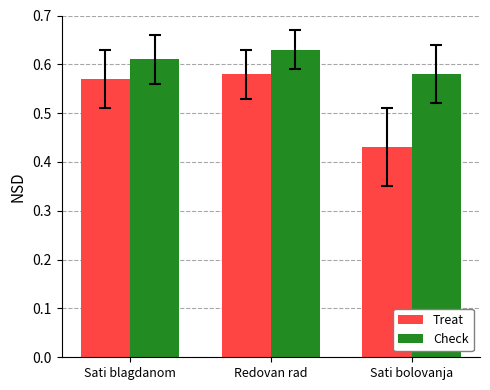

What is the average value of the Treat series?

0.5